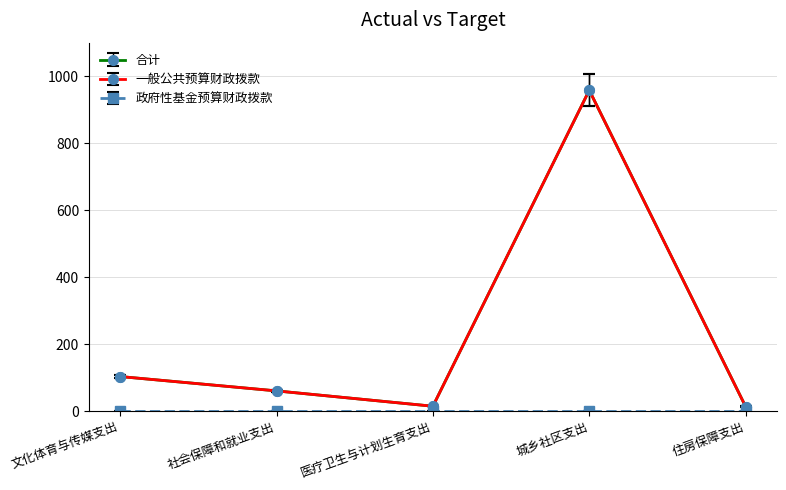

Count the number of categories in the chart.

5